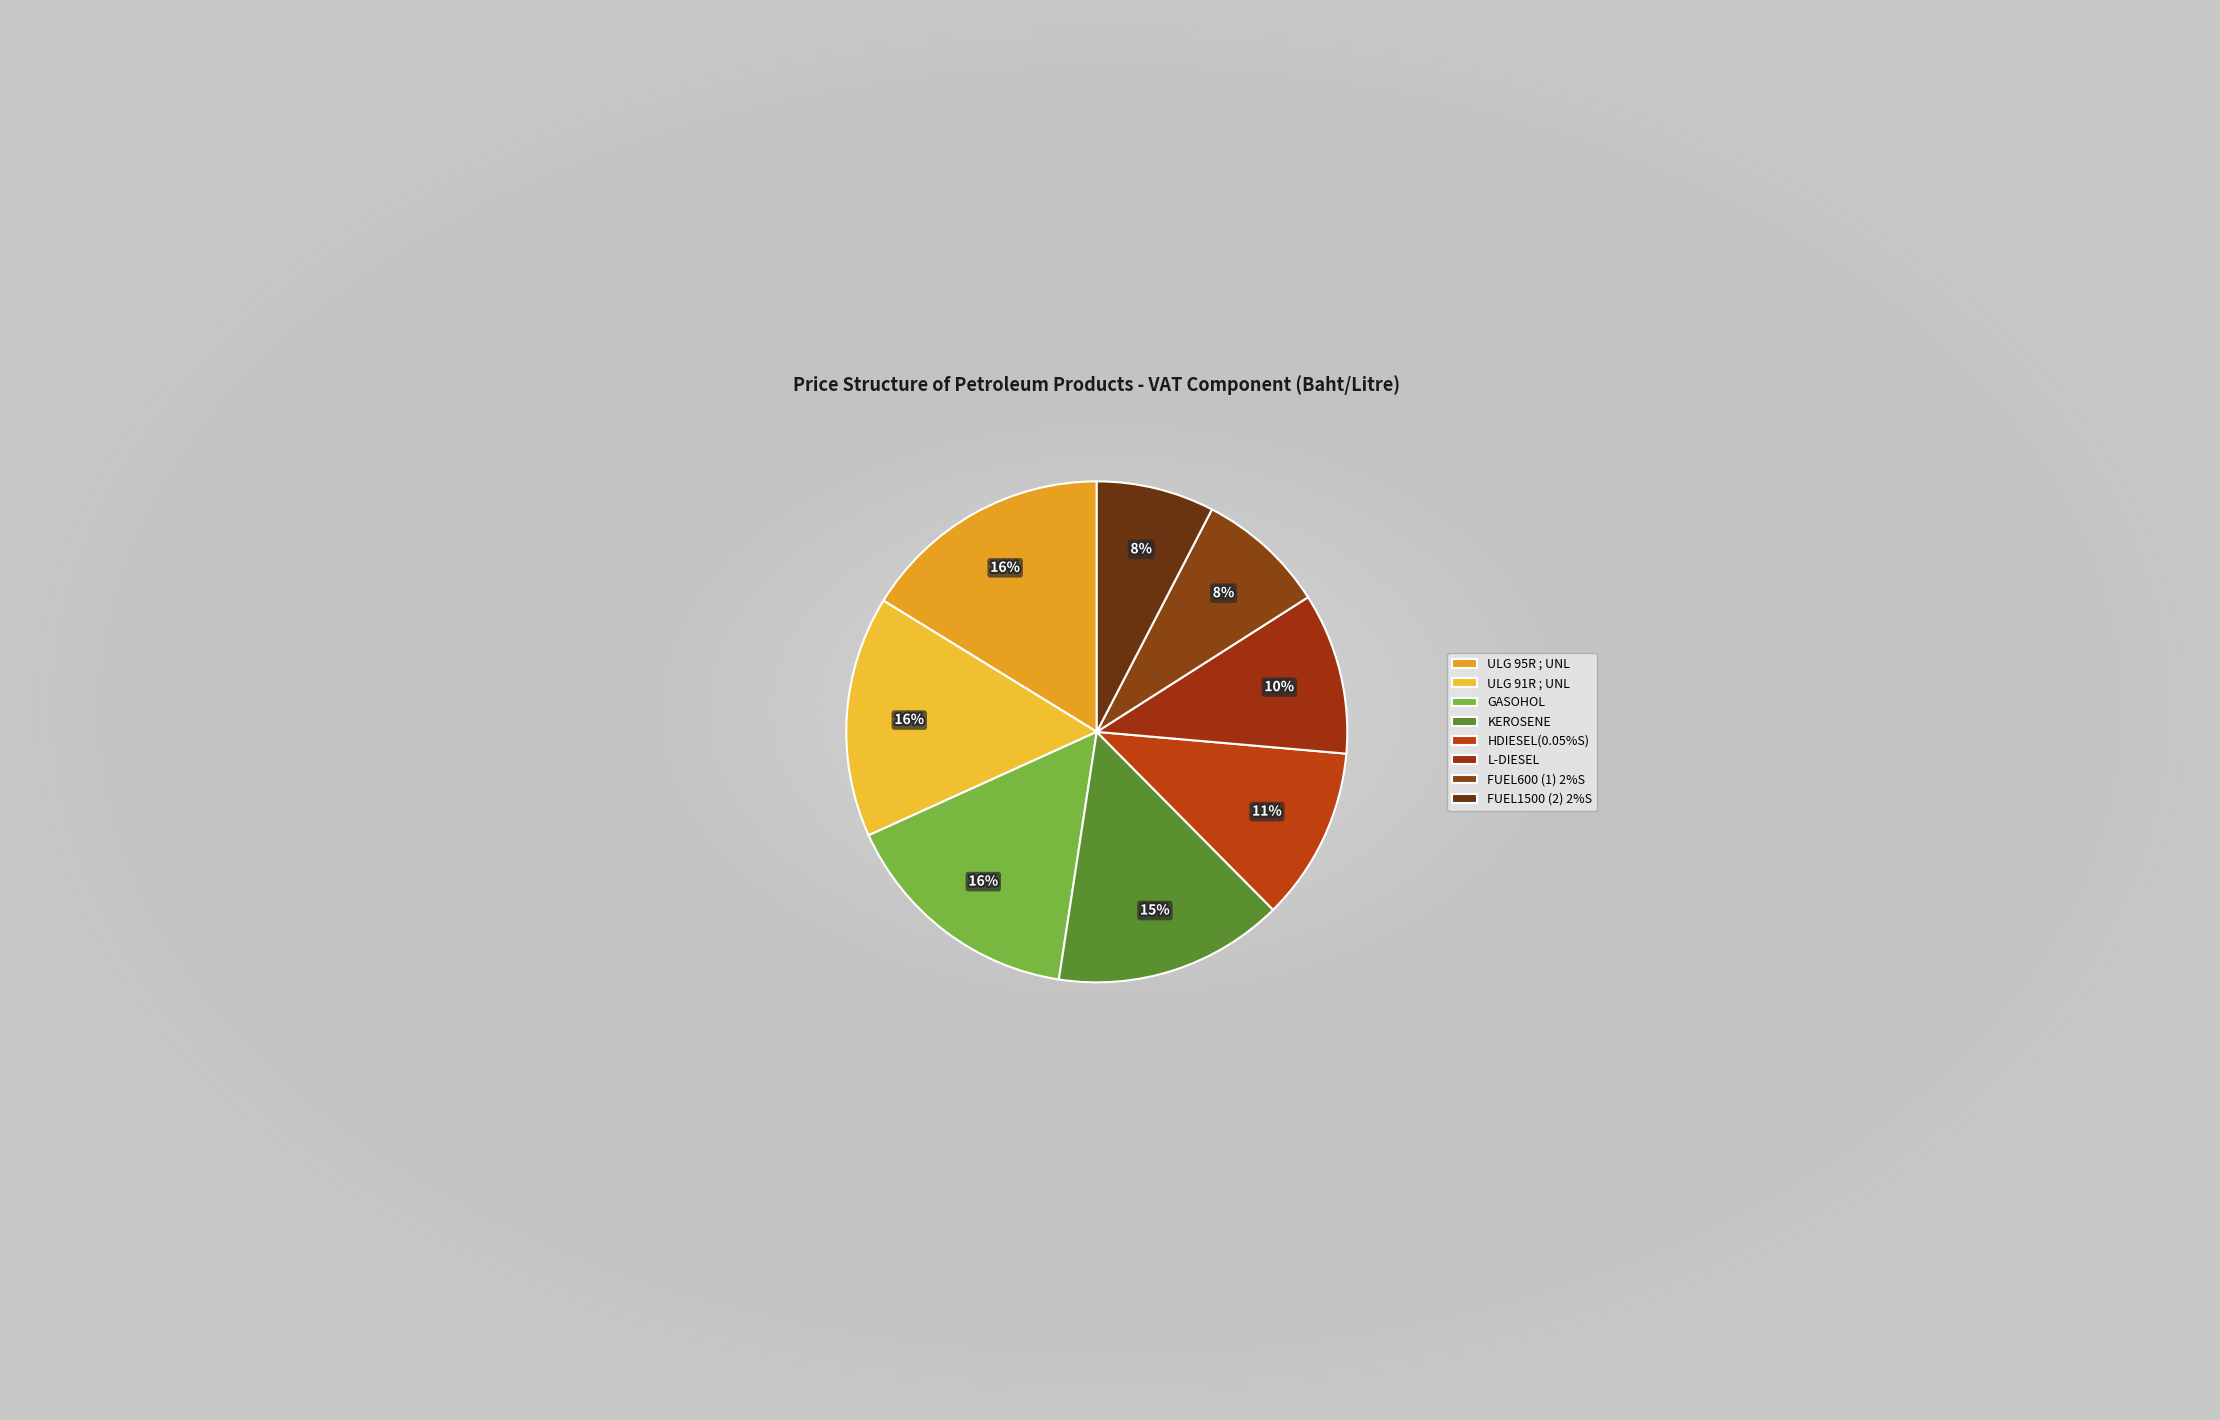

To the nearest percent, what percentage of the pie is HDIESEL(0.05%S)?

11%